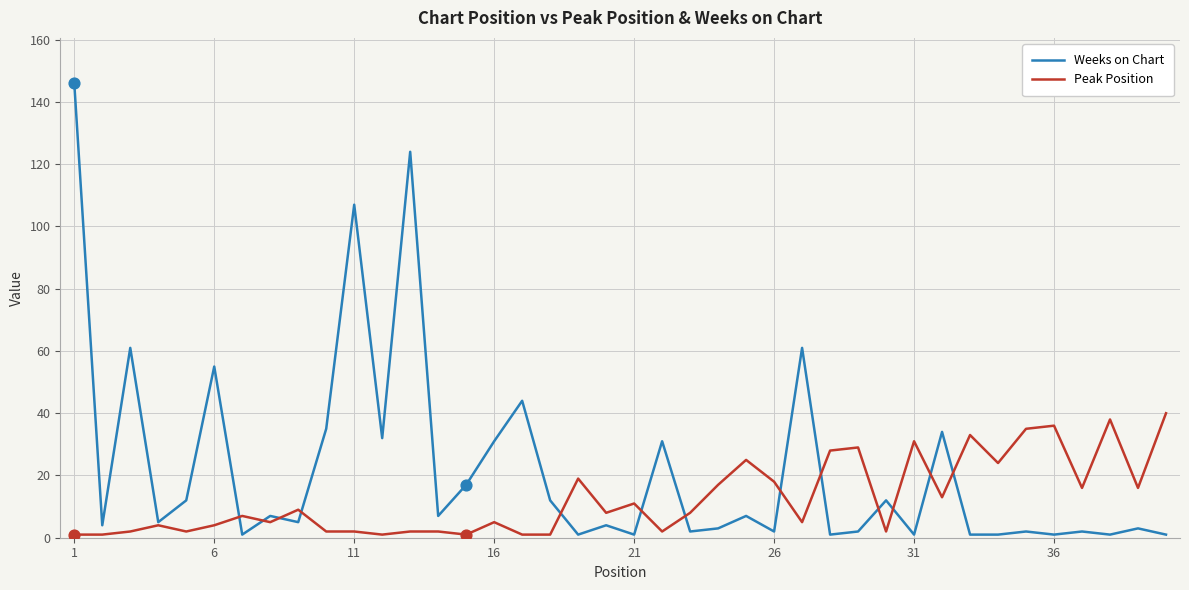

Which series has the largest total across all categories?

Weeks on Chart